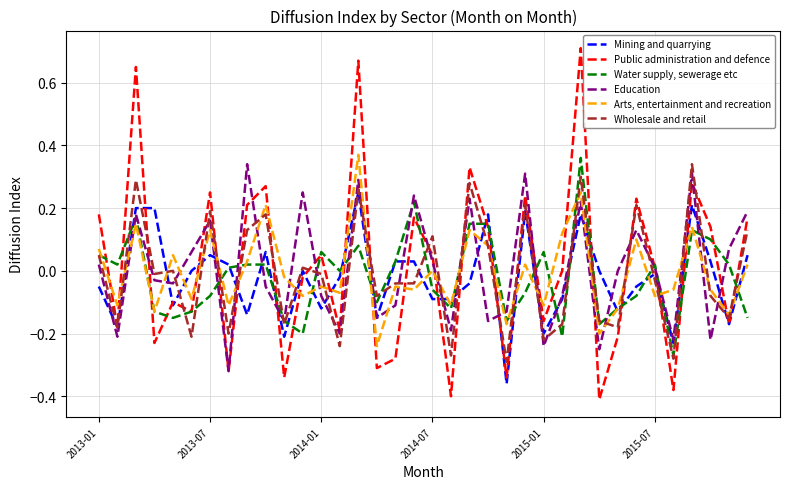

Which series has the widest spread of values?

Public administration and defence